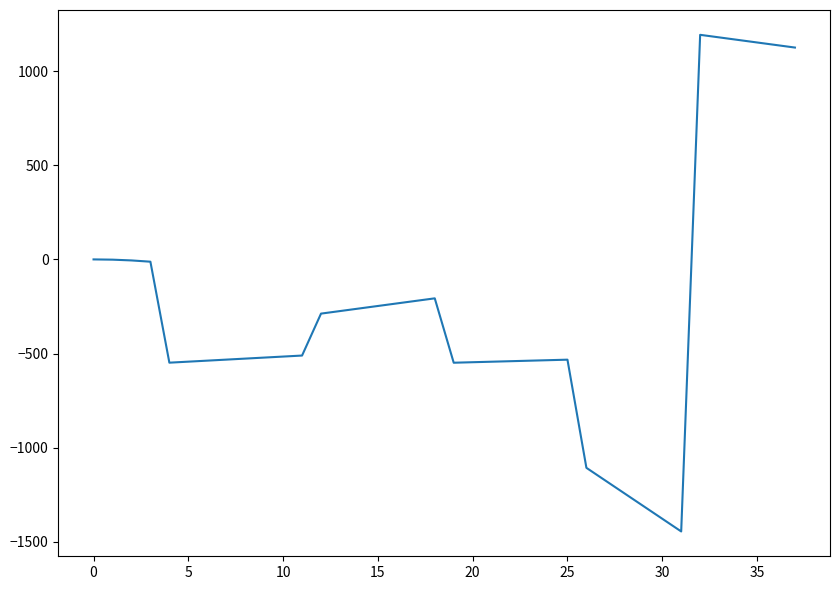

What is the difference between the maximum and minimum values?

2637.2